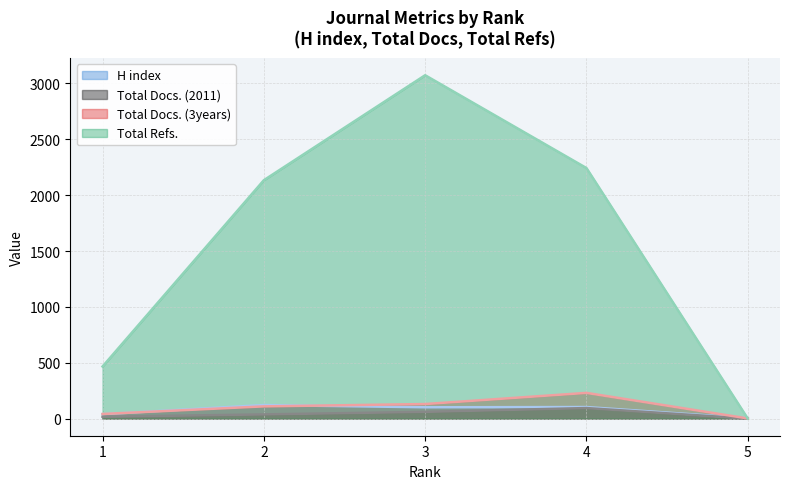

What is the value of the Total Refs. point at the 3rd from the left?

3074